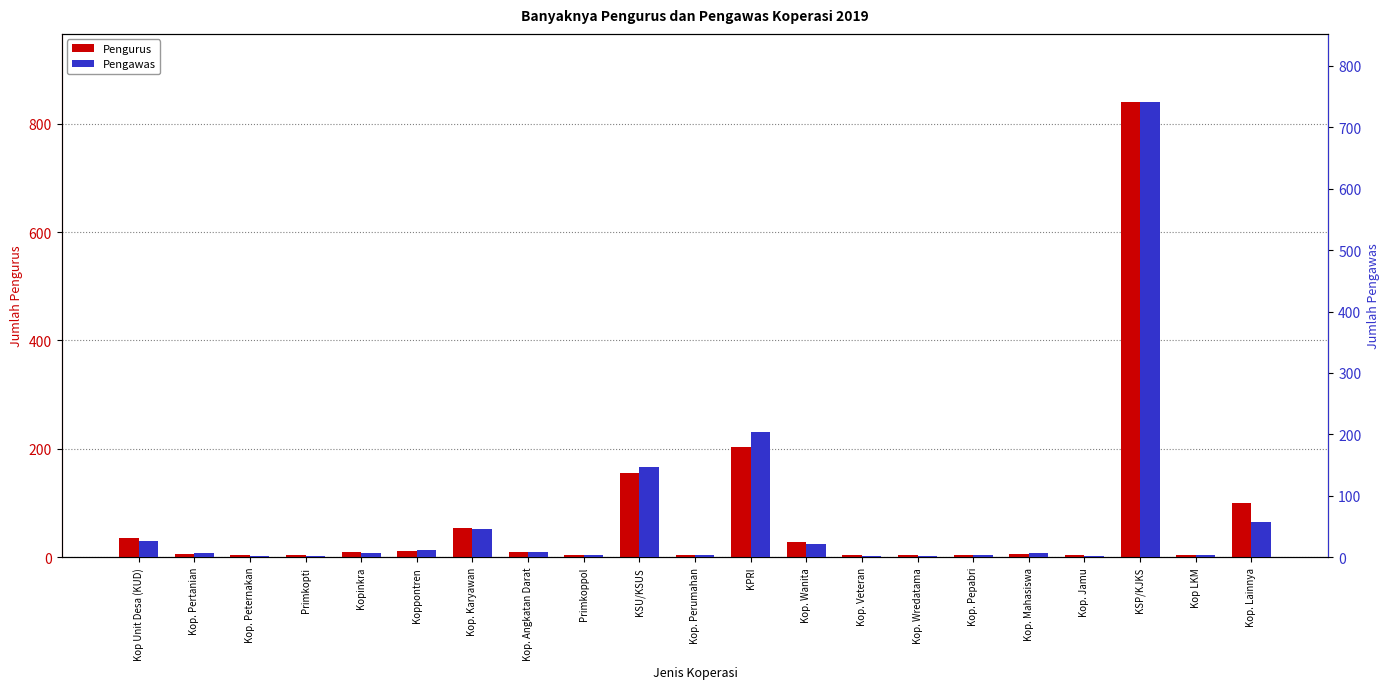

What position from the left is Kop. Angkatan Darat?

8